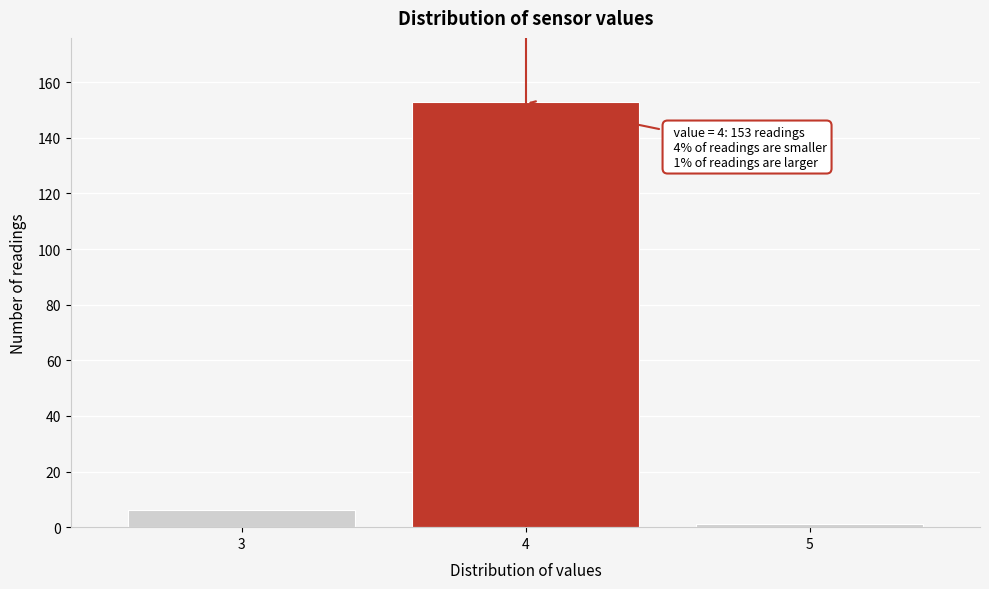

Reading left to right, transcribe all the data shown in this chart.

3=6	4=153	5=1